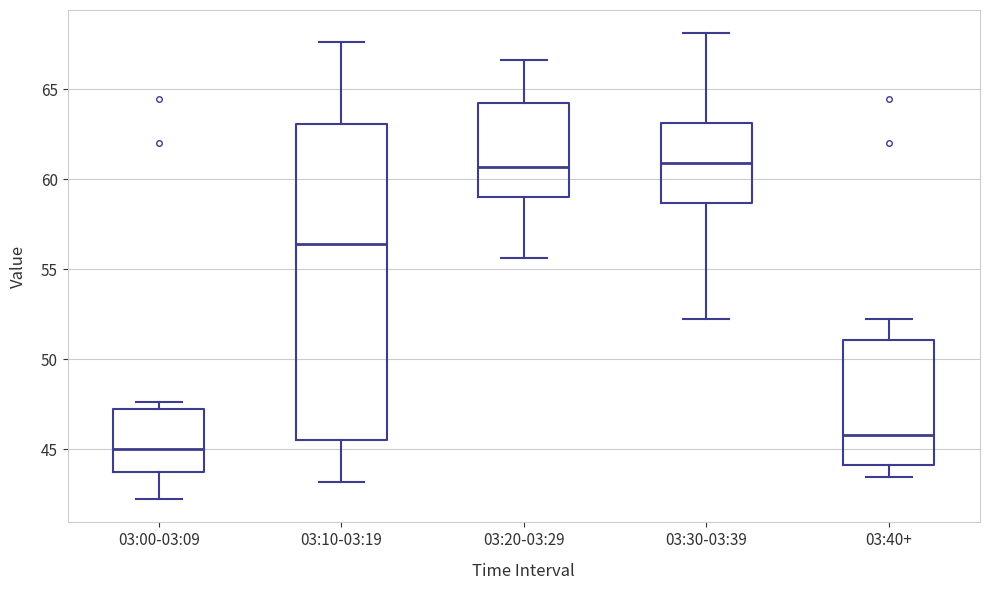

Reading left to right, read every box against the y-axis: the position of its median line, the range the box covers, and the ends of its whiskers. The values are not printed on the chart, so give them approximately, as read against the axis.

03:00-03:09: median 45.0, box 44.0 to 47.0, whiskers 42.0 to 47.5
03:10-03:19: median 56.5, box 45.5 to 63.0, whiskers 43.0 to 67.5
03:20-03:29: median 60.5, box 59.0 to 64.5, whiskers 55.5 to 66.5
03:30-03:39: median 61.0, box 58.5 to 63.0, whiskers 52.5 to 68.0
03:40+: median 46.0, box 44.0 to 51.0, whiskers 43.5 to 52.5